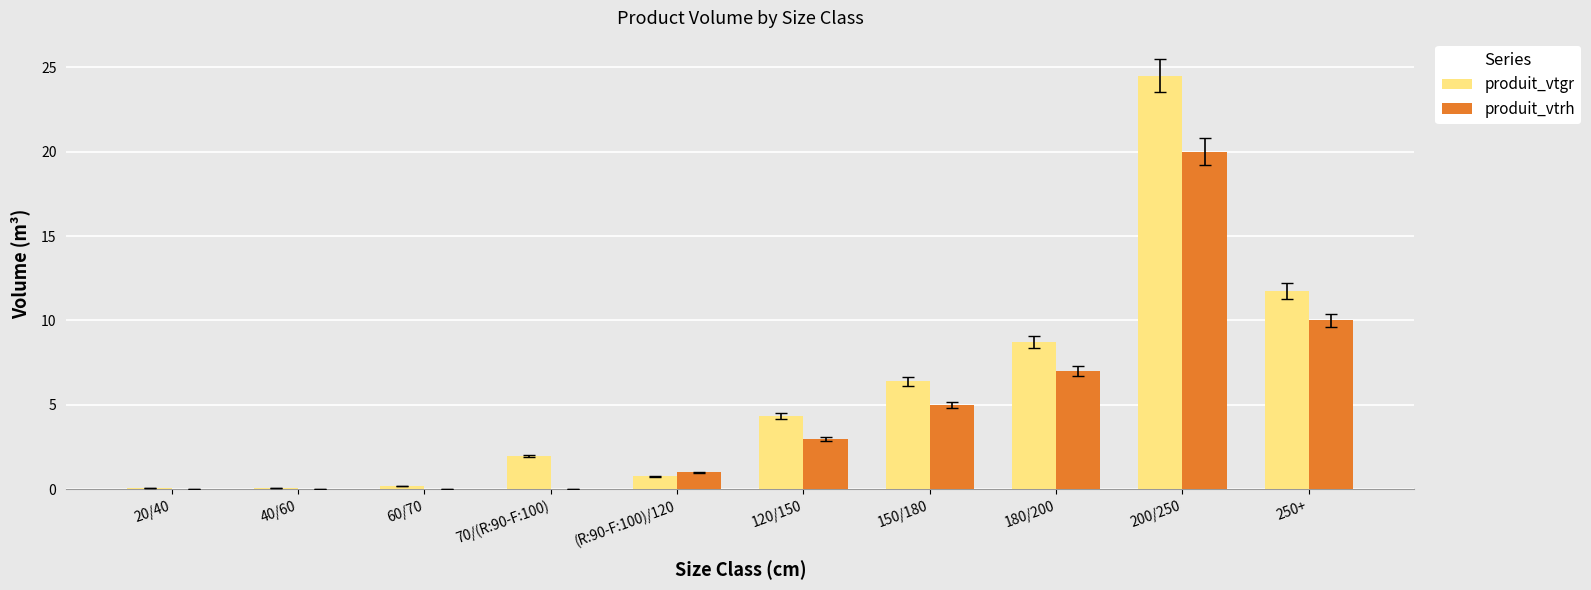

At which label is produit_vtrh closest to 10?

250+